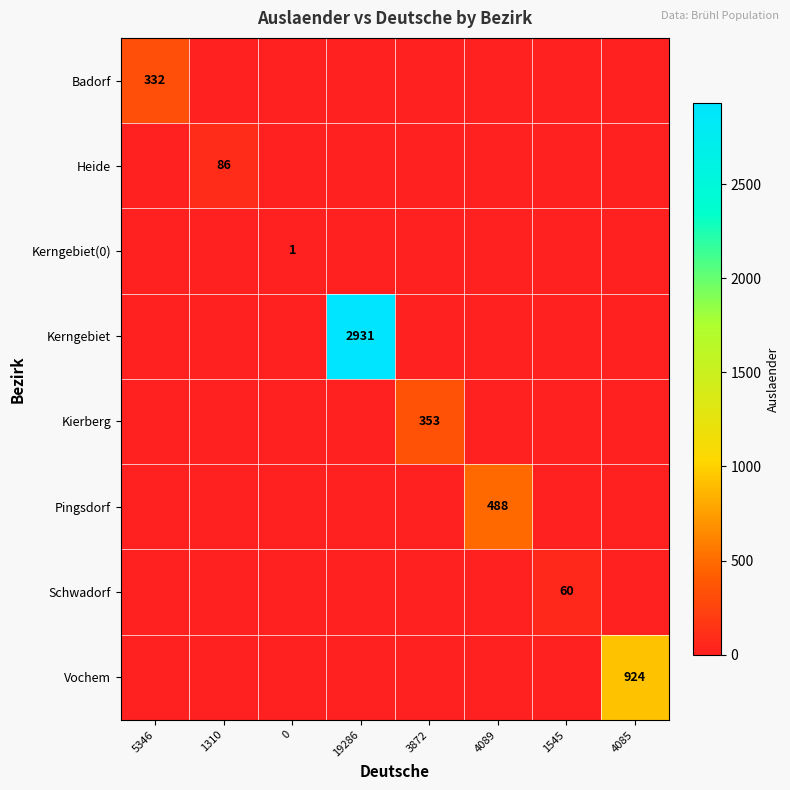

The Heide series shows 18 at 1310. True or false?

False